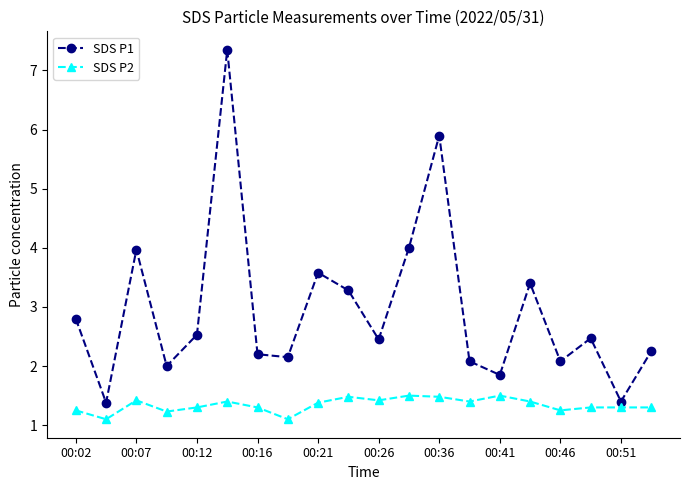

In SDS P1, how many points are higher than both neighbors (excluding endpoints)?

6